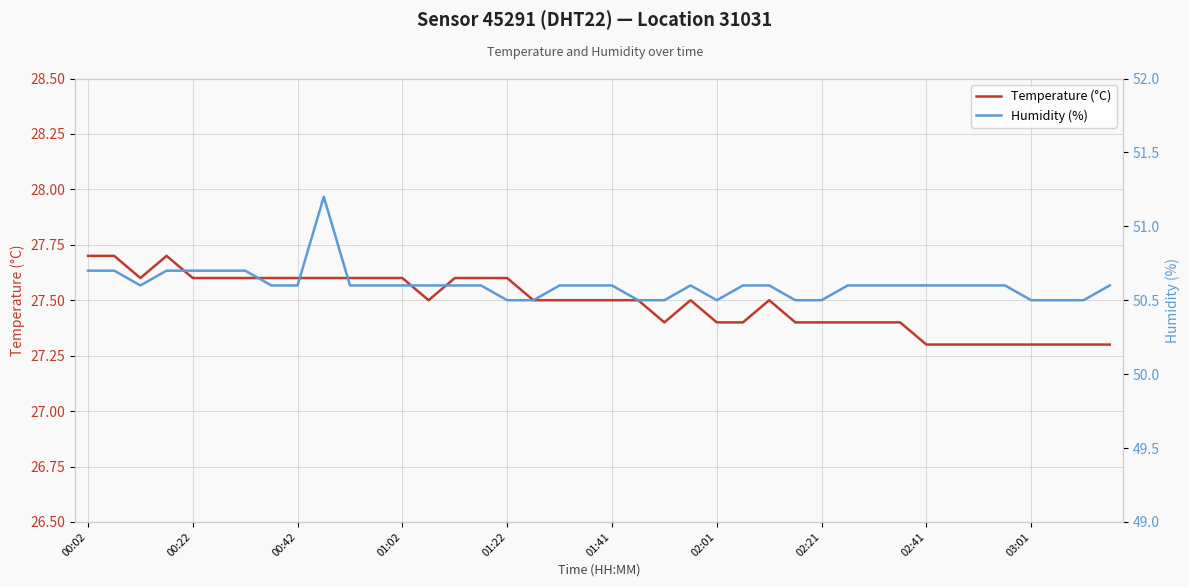

The value of Humidity (%) at 13 is 50.6. True or false?

True